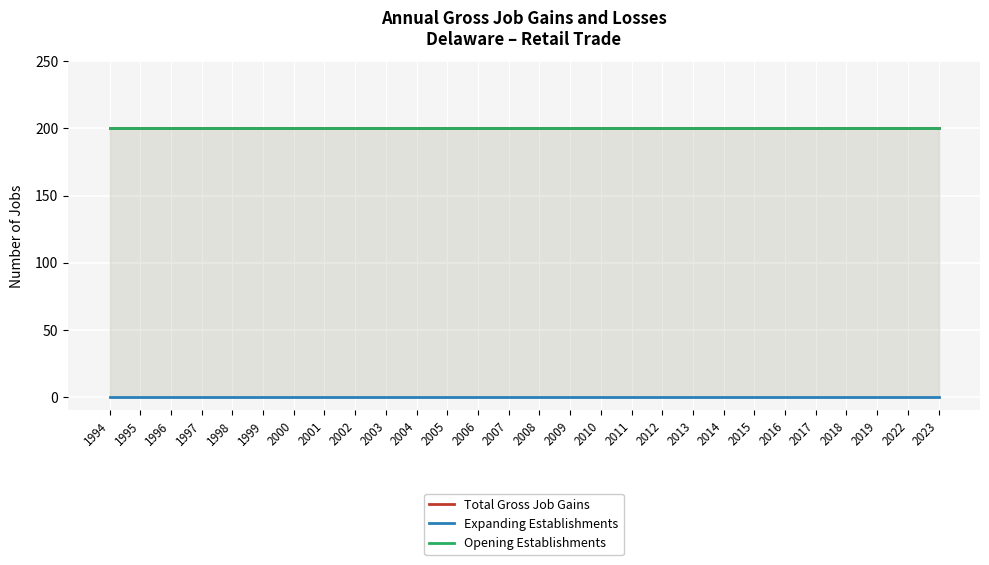

The value of Opening Establishments at 2008 is 107. True or false?

False